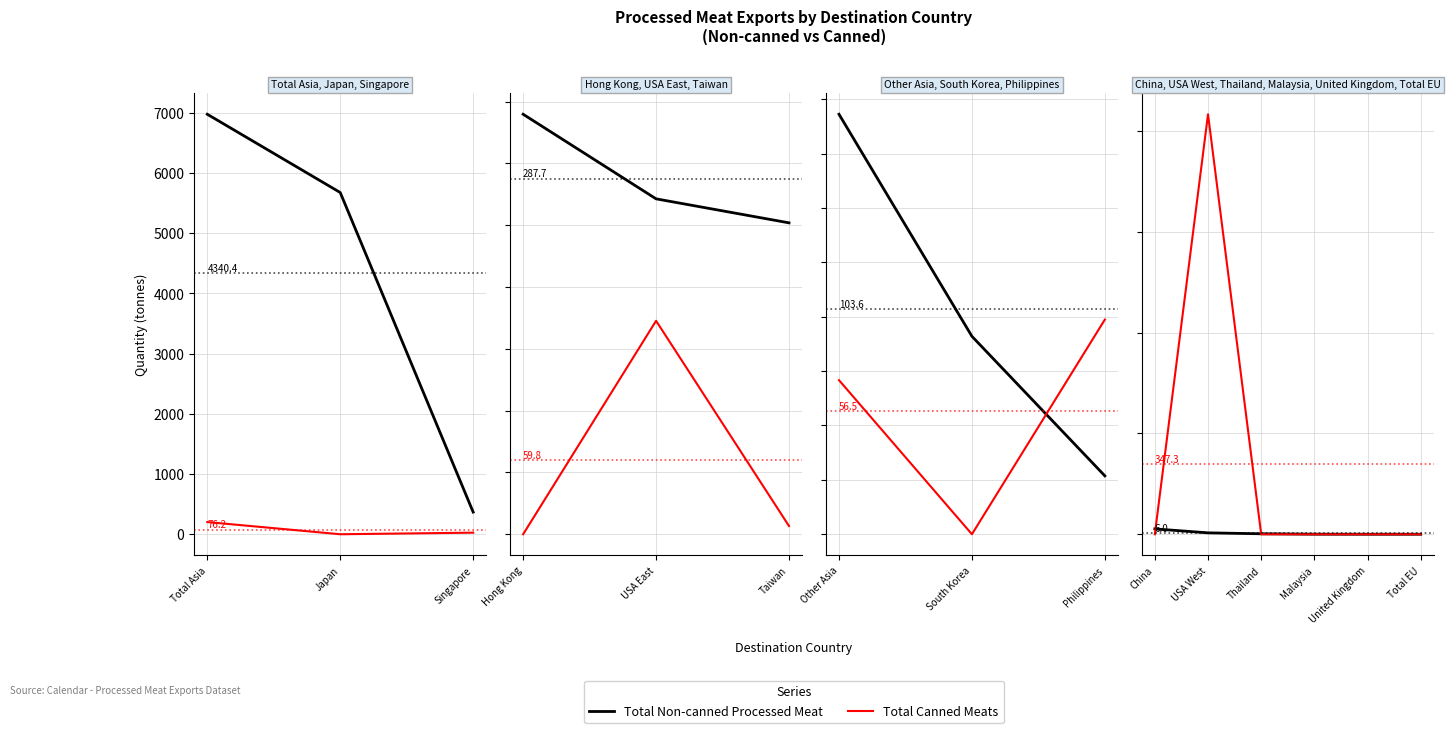

The value of Total Non-canned Processed Meat at China is 44.5. True or false?

False